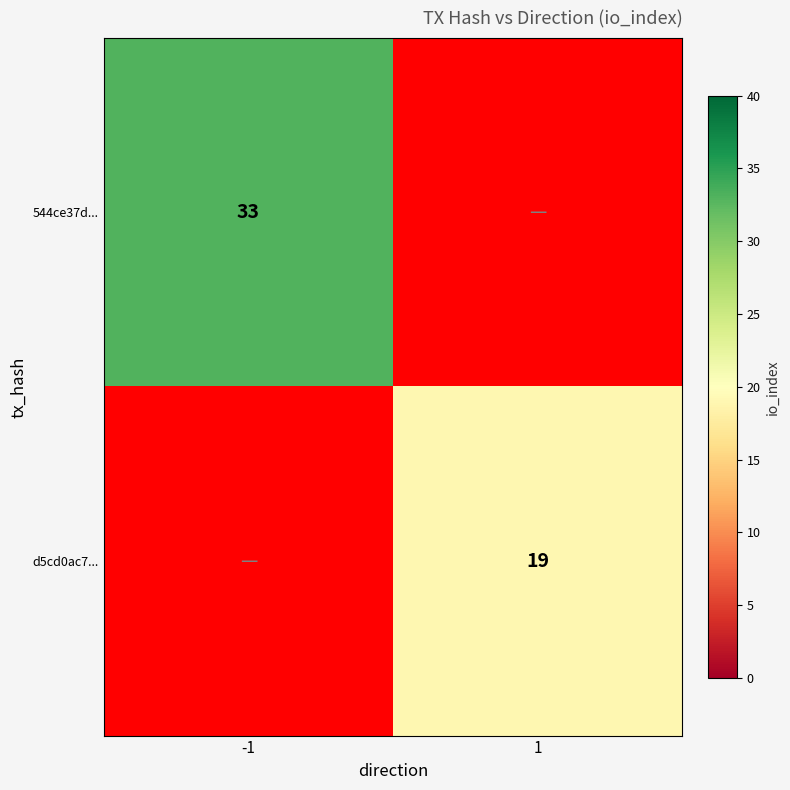

Is it true that 544ce37d... equals 44.9 at -1?

False